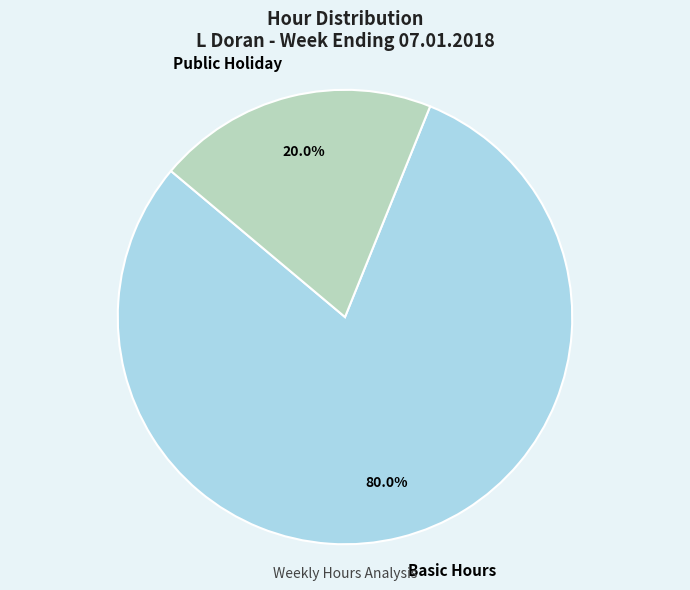

What portion of the pie excludes Basic Hours?

20.0%